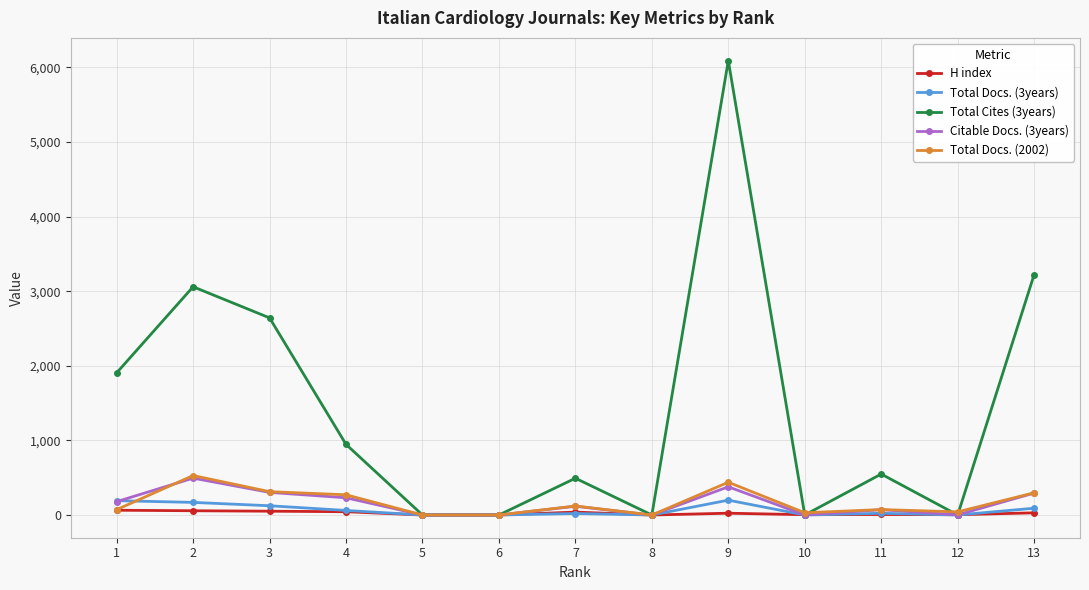

What is the difference between the second highest and minimum values in the H index series?

57